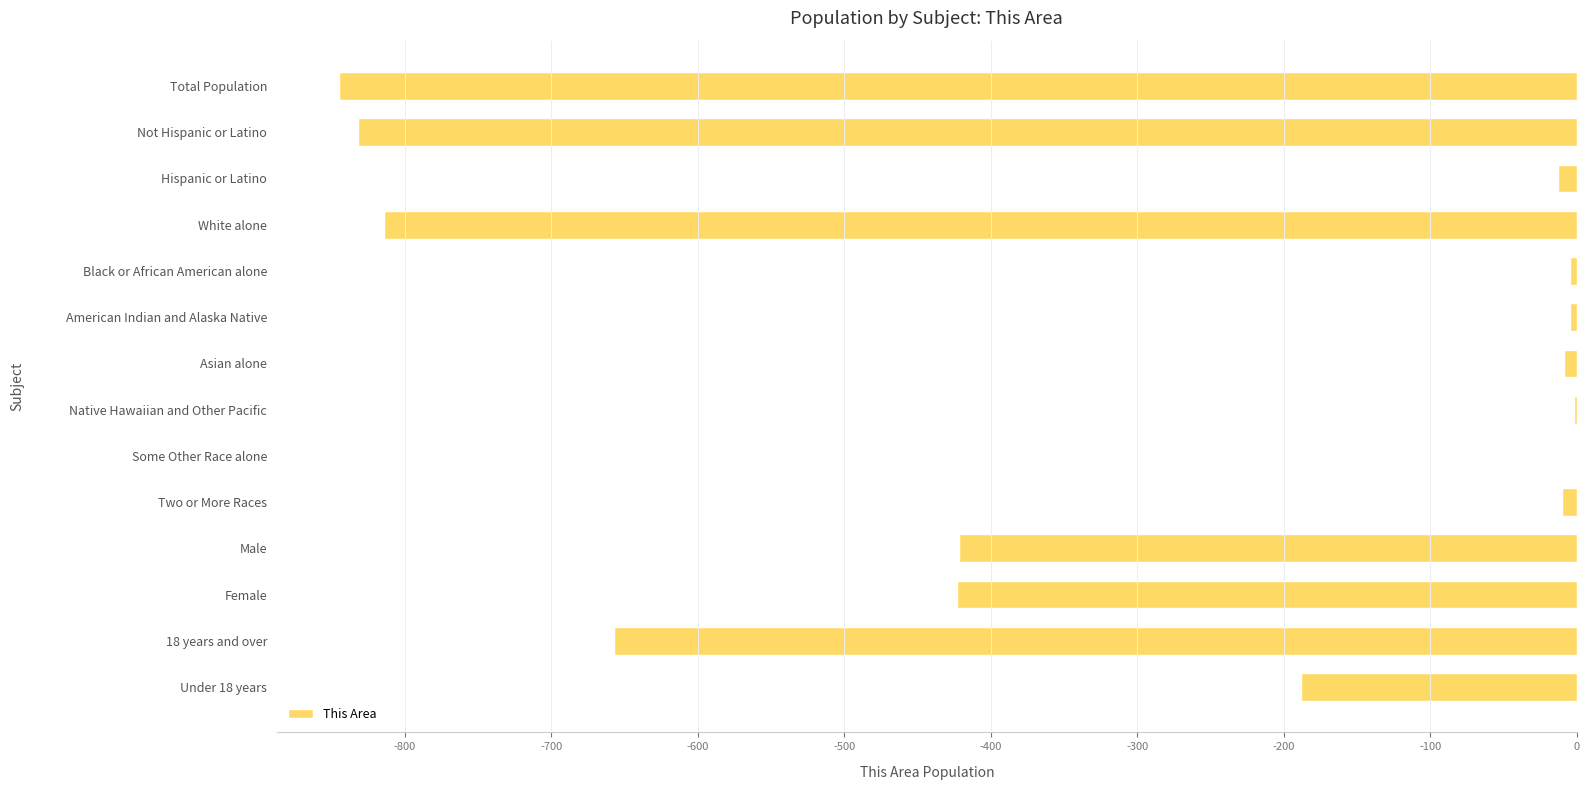

How many values exceed -13?

6